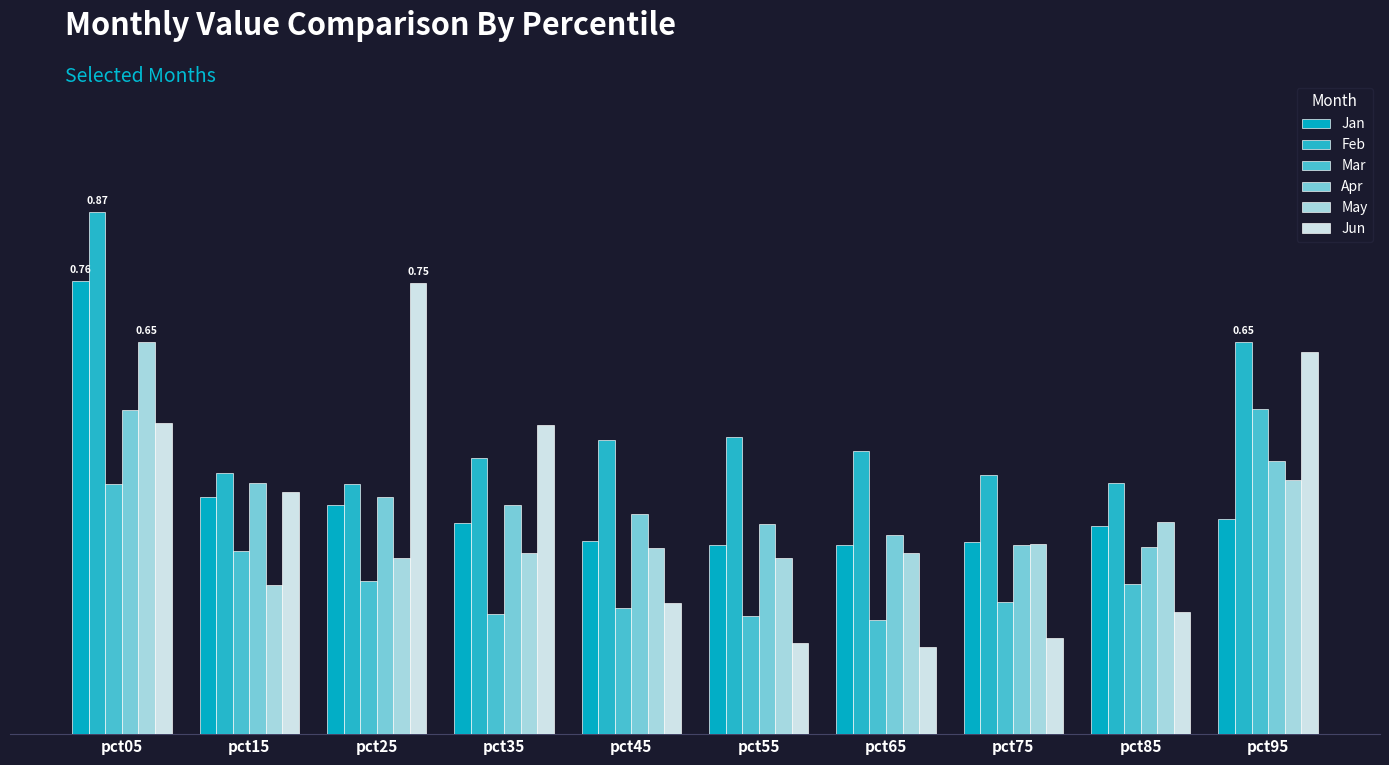

Is it true that Mar equals 0.1 at pct85?

False